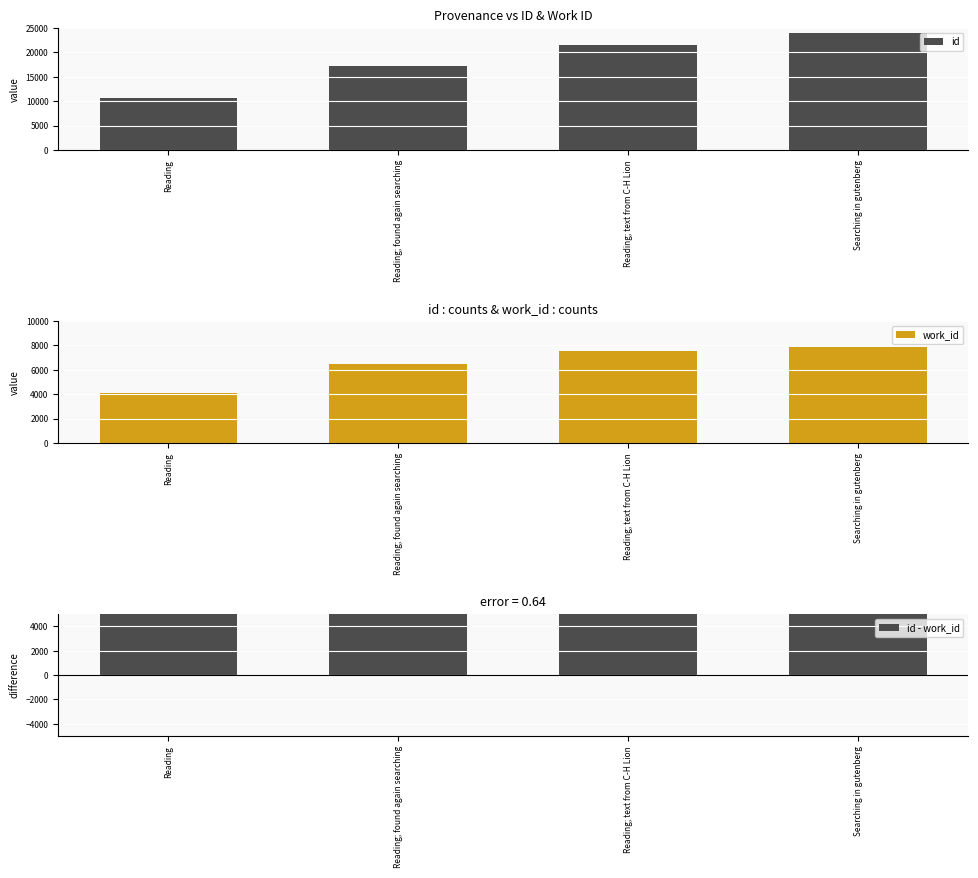

Reading left to right, transcribe all the data shown in this chart.

id: 10614	17225	21574	23878
work_id: 4136	6478	7520	7899
id - work_id: 6478	10747	14054	15979